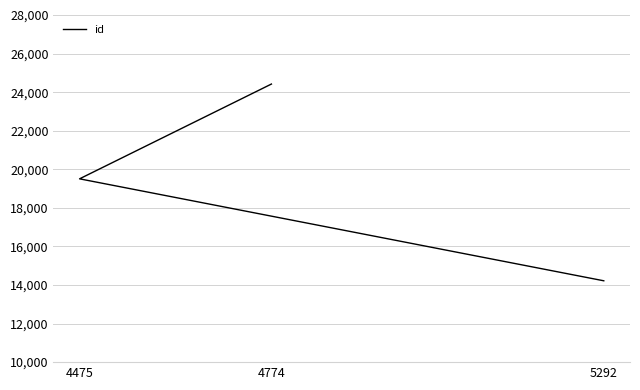

Reading right to left, extract all data points from this chart.

24420	19505	14218